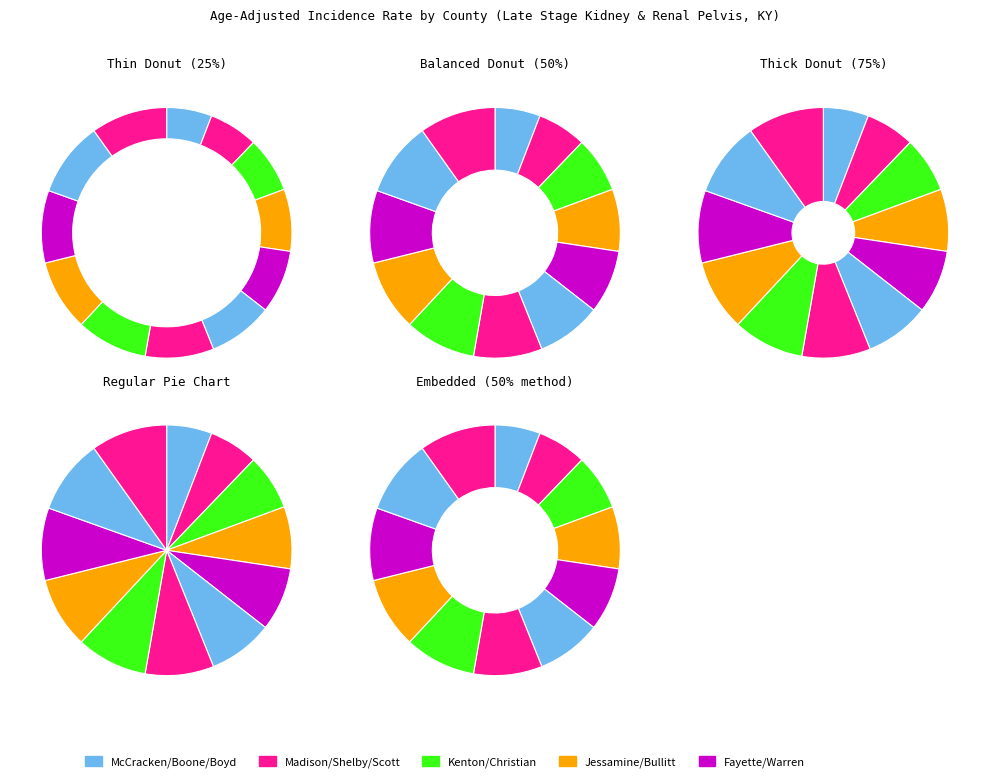

Is Boyd the majority of the pie?

No